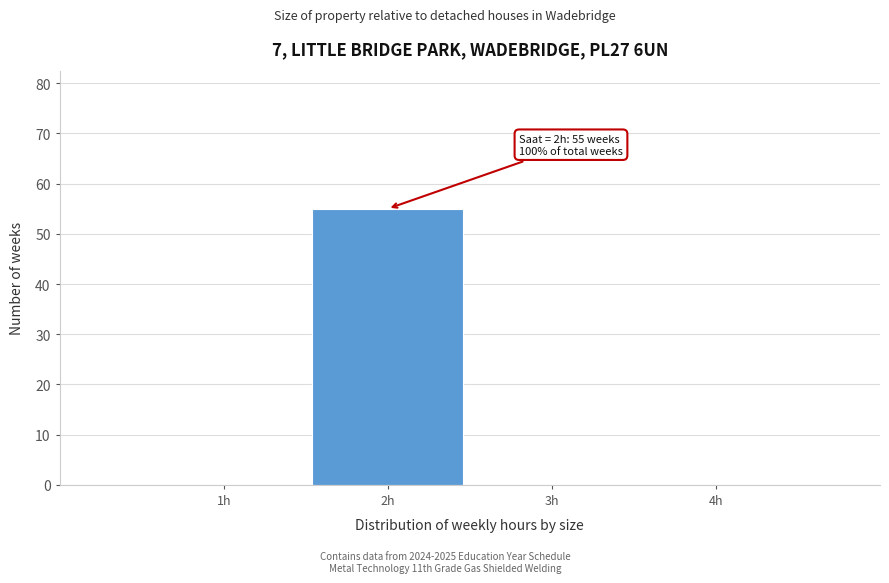

Over which range of the x-axis is the bar tallest?

1.5 to 2.5